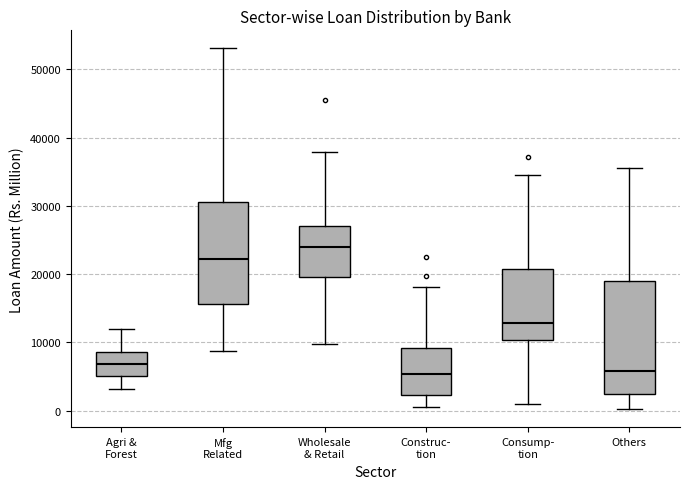

Reading left to right, transcribe this box plot: for each box, give where its median line is, the range the box spans, and where its two whiskers end, as read against the y-axis. The values are not printed on the chart, so give them approximately, as read against the axis.

Agri & Forest: median 7000, box 5000 to 9000, whiskers 3000 to 12000
Mfg Related: median 22000, box 16000 to 31000, whiskers 9000 to 53000
Wholesale & Retail: median 24000, box 20000 to 27000, whiskers 10000 to 38000
Construc- tion: median 5000, box 2000 to 9000, whiskers 1000 to 18000
Consump- tion: median 13000, box 10000 to 21000, whiskers 1000 to 34000
Others: median 6000, box 2000 to 19000, whiskers 0 to 36000